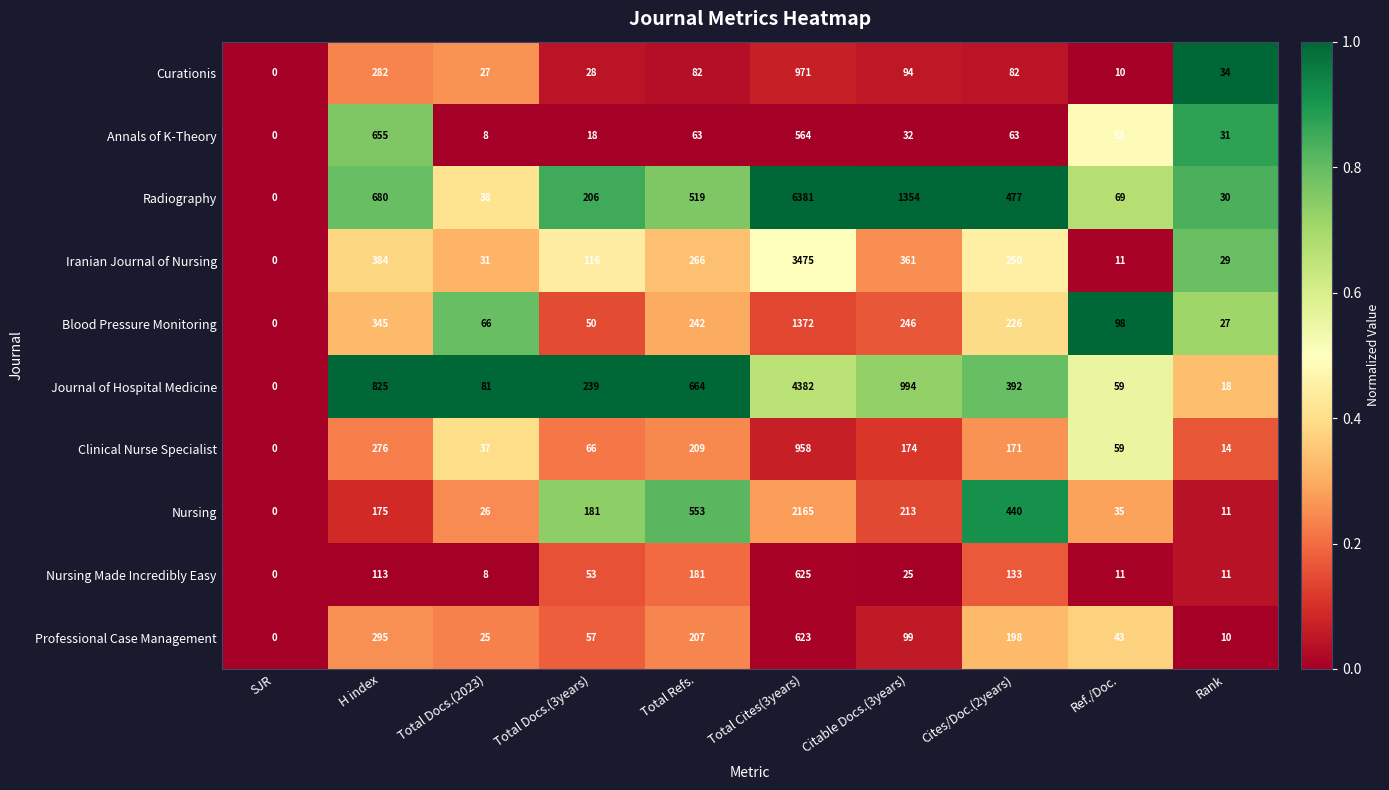

At which label is Nursing Made Incredibly Easy closest to 312?

Total Refs.